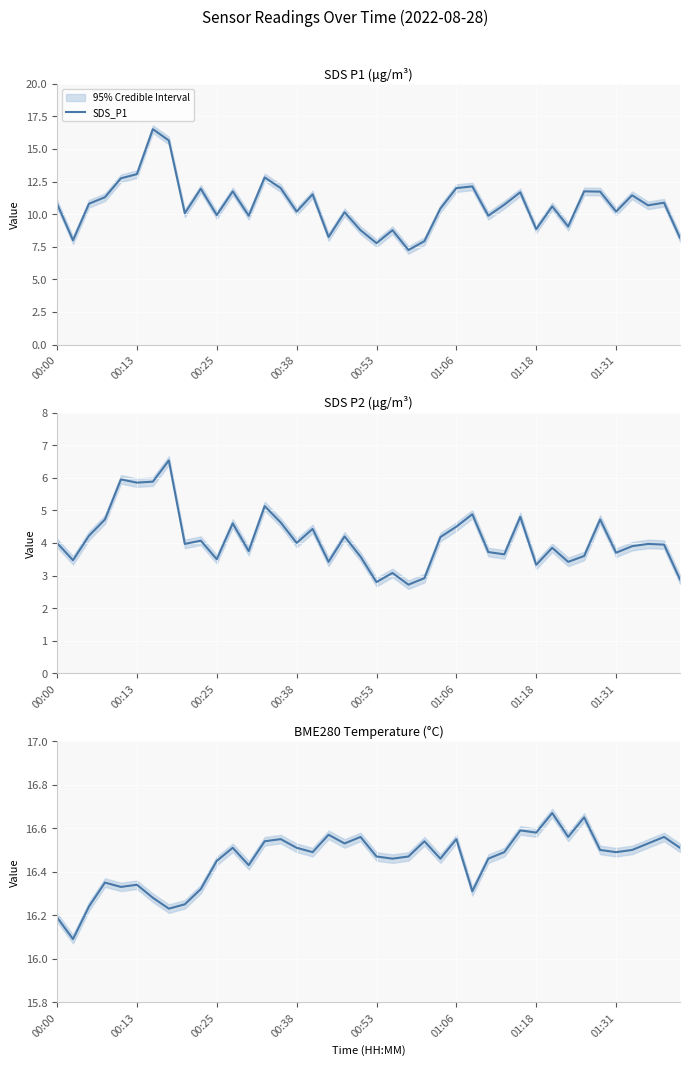

True or false: SDS_P2 has more than 2 interior local peaks.

True